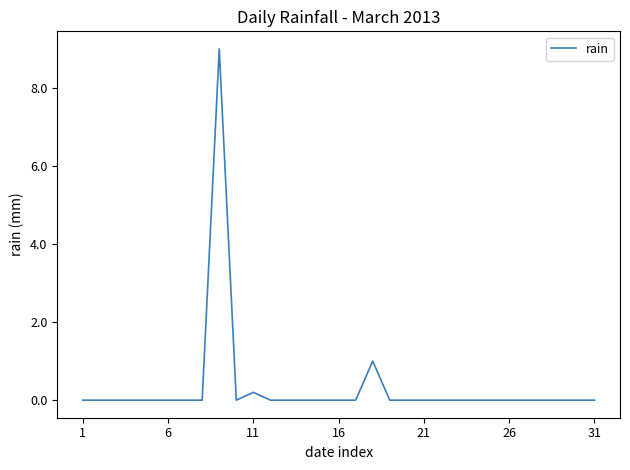

What is the greatest value displayed?

9.0